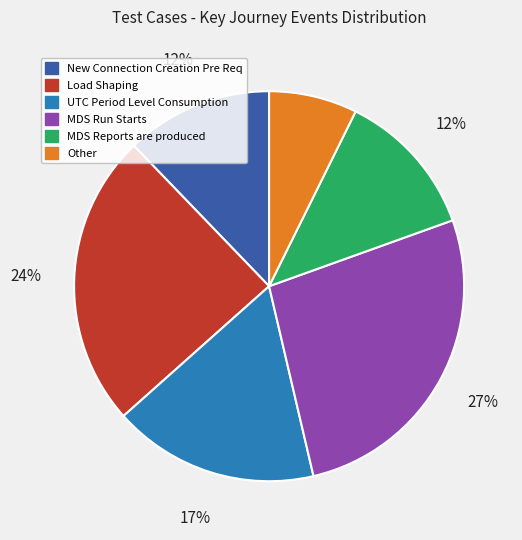

Is there any slice that represents more than half of the pie?

No